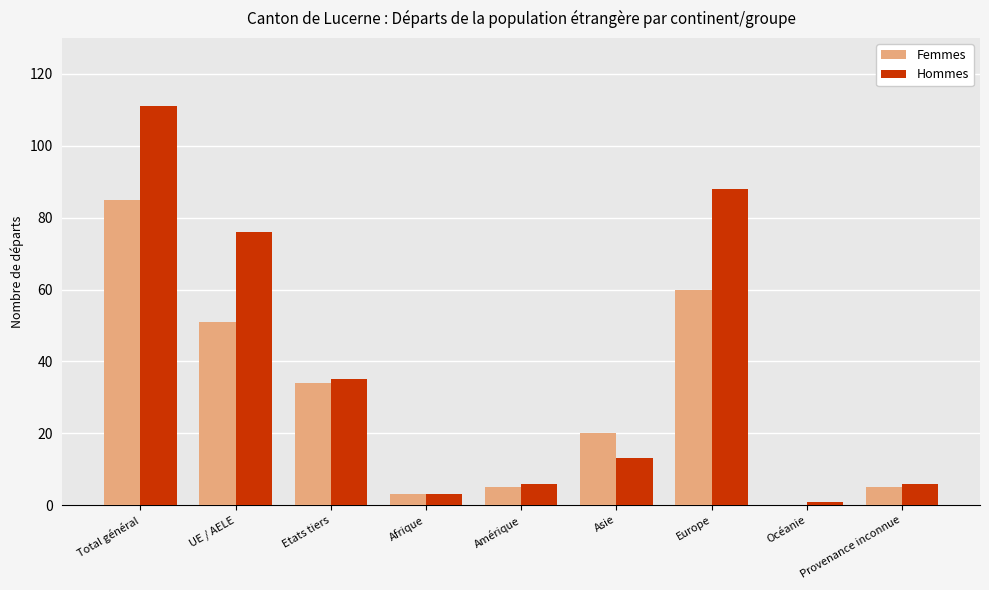

True or false: Hommes has a value of 1 at Océanie.

True